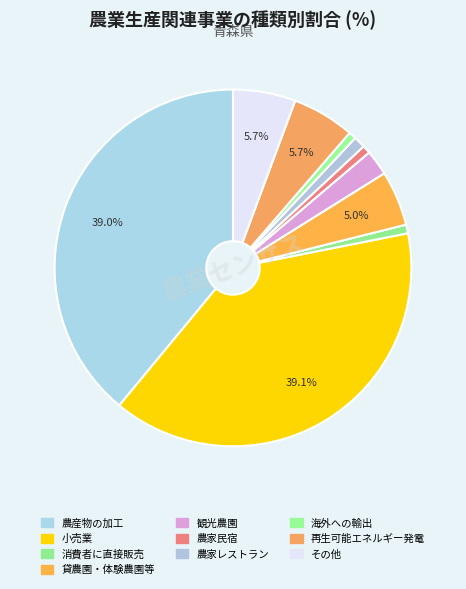

How many segments does this pie chart have?

10